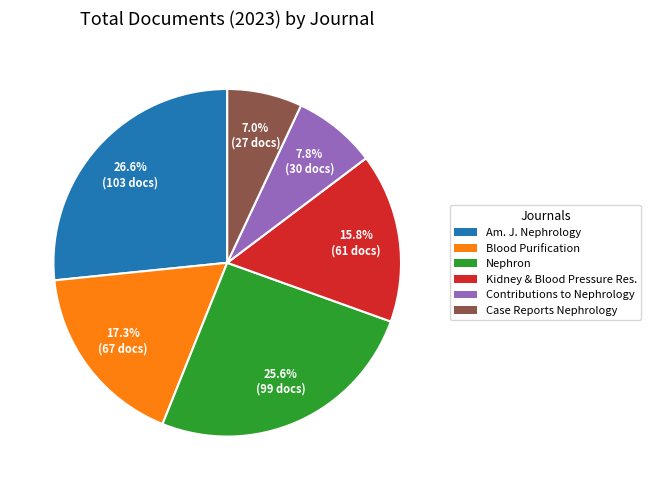

Count the number of slices in the pie.

6